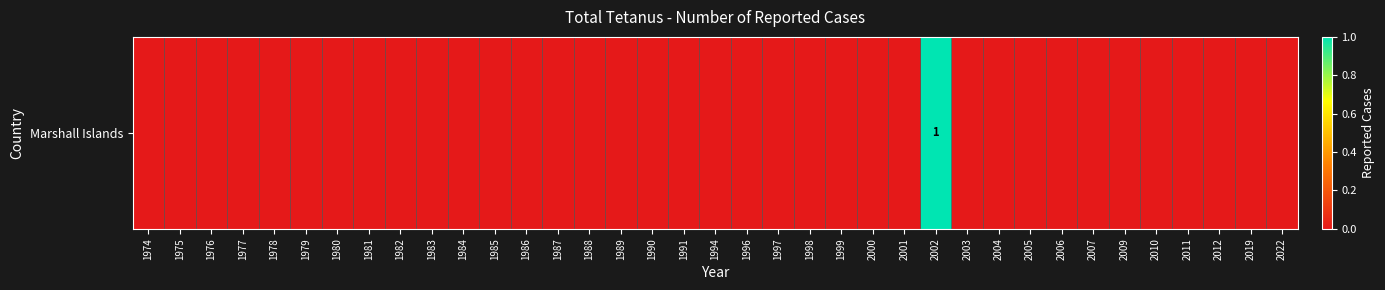

Rank the categories by value from highest to lowest.

2002, 1974, 1975, 1976, 1977, 1978, 1979, 1980, 1981, 1982, 1983, 1984, 1985, 1986, 1987, 1988, 1989, 1990, 1991, 1994, 1996, 1997, 1998, 1999, 2000, 2001, 2003, 2004, 2005, 2006, 2007, 2009, 2010, 2011, 2012, 2019, 2022